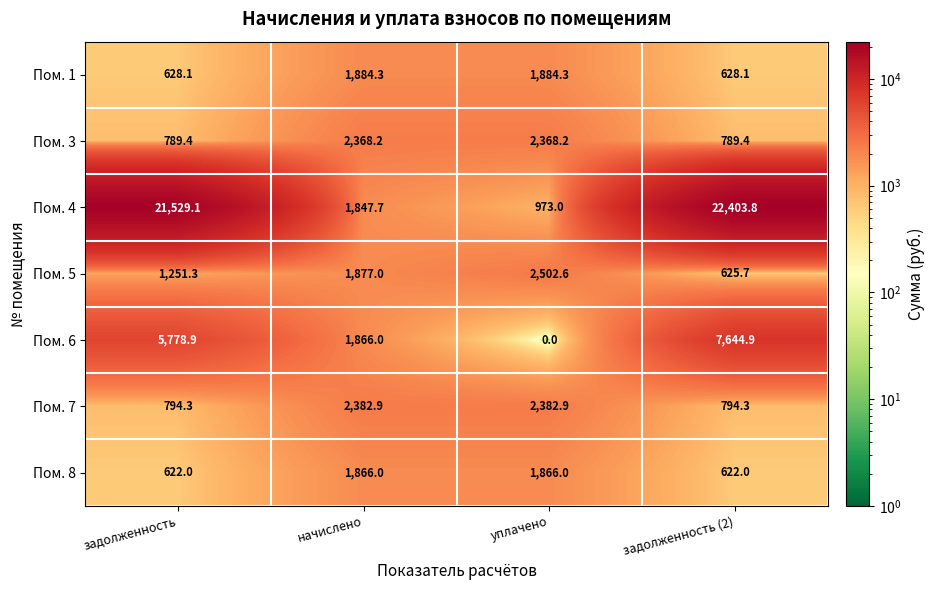

Which series has the largest range (max minus min)?

Пом. 4